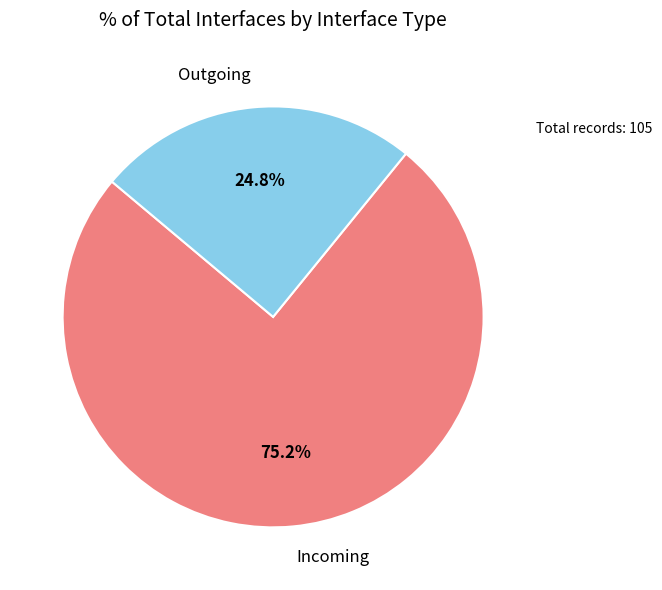

To the nearest percent, what is the combined percentage of Outgoing and Incoming?

100%